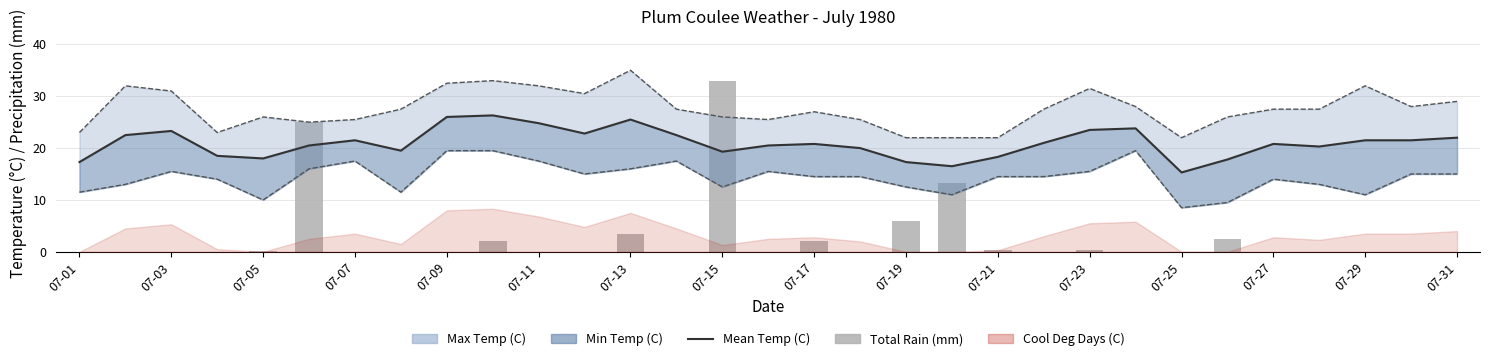

What is the average value of the Mean Temp (C) series?

20.9